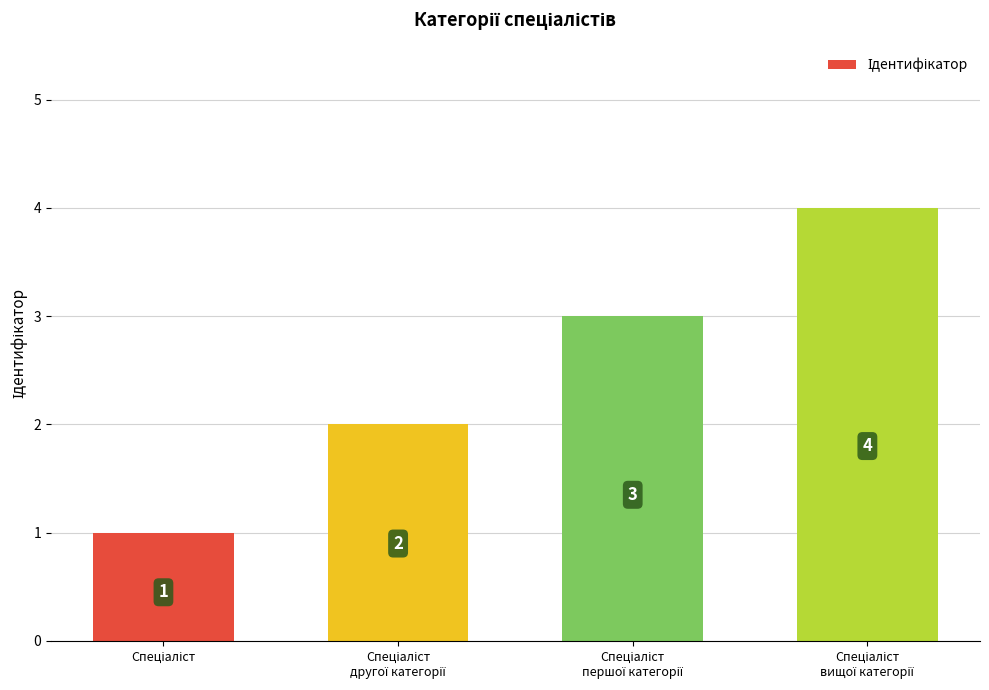

Count the values in the range 2 to 4.

3